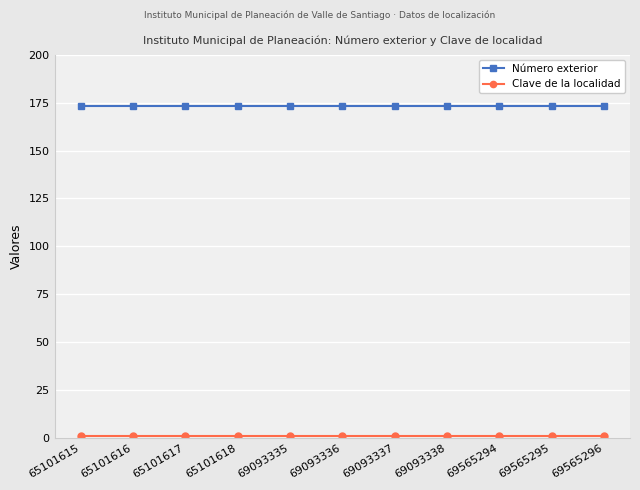

The Número exterior series shows 302 at 65101615. True or false?

False